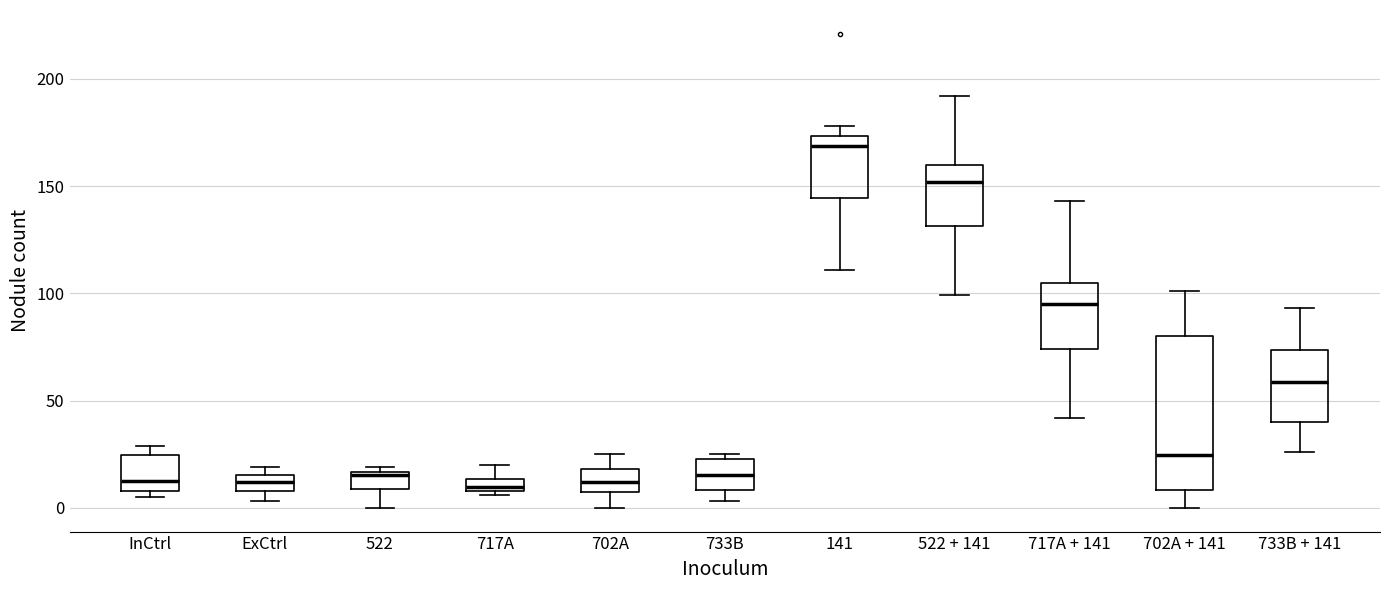

Which box is the tallest, from its lower edge to its upper edge?

702A + 141